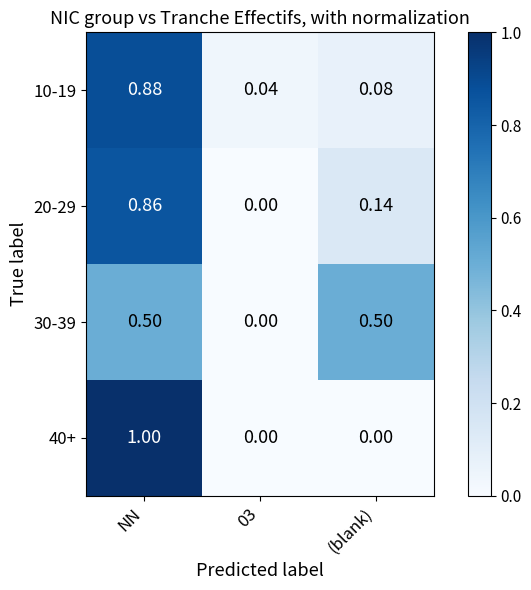

Is the value of 10-19 at NN greater than the value of 30-39 at NN?

Yes